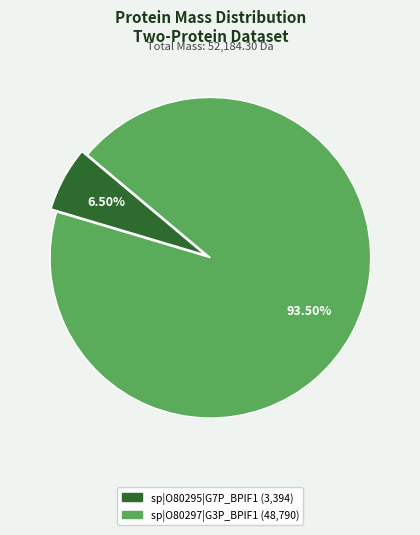

What is the ratio of the value at sp|O80295|G7P_BPIF1 to the value at sp|O80297|G3P_BPIF1?

0.1